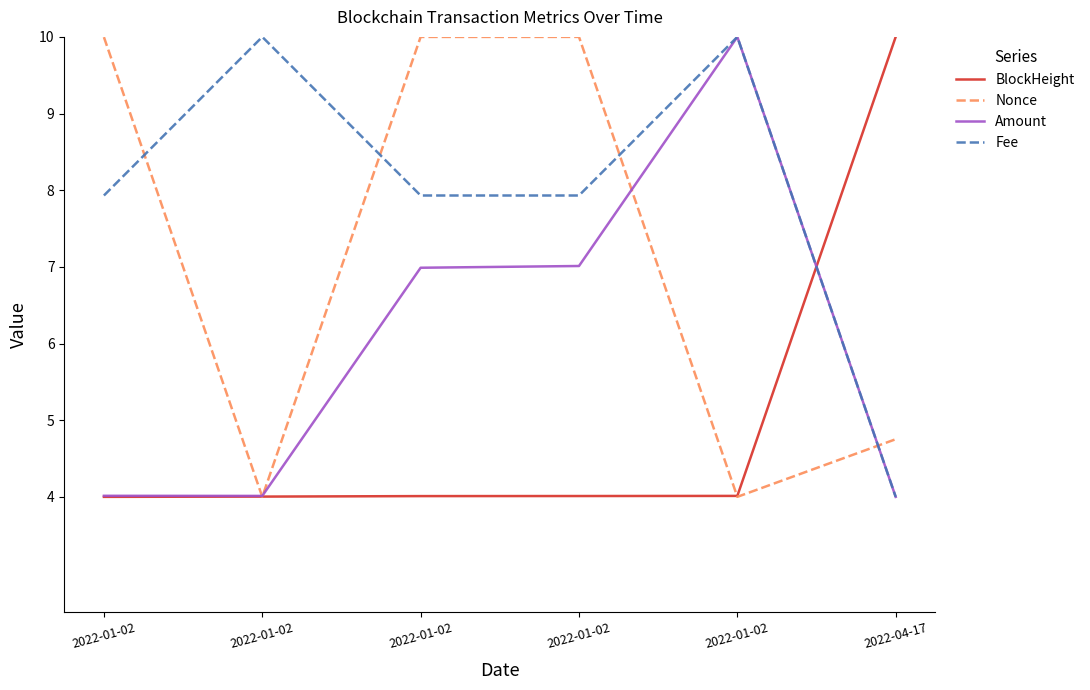

What is the smallest value displayed?

4.0